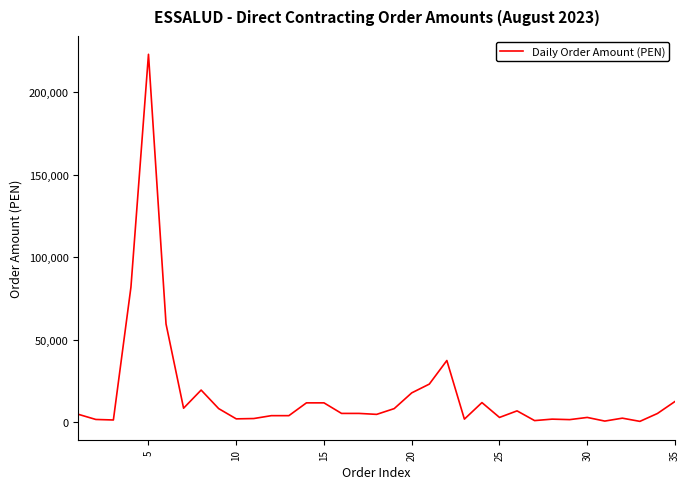

The value at 5 is 325637.3. True or false?

False